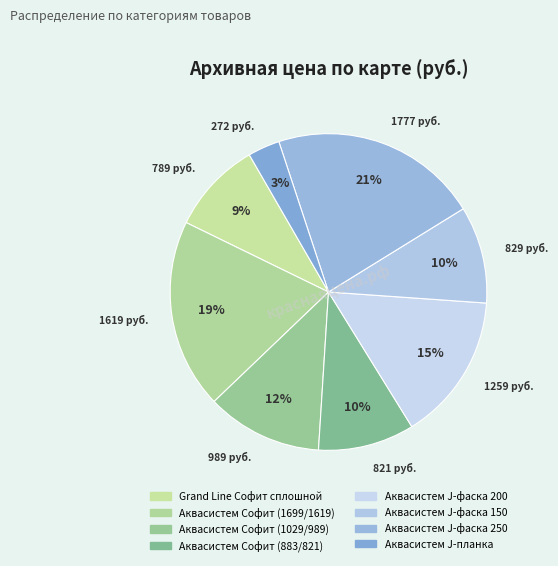

Rank the categories by value from highest to lowest.

Аквасистем J-фаска 250, Аквасистем Софит (1699/1619), Аквасистем J-фаска 200, Аквасистем Софит (1029/989), Аквасистем J-фаска 150, Аквасистем Софит (883/821), Grand Line Софит сплошной, Аквасистем J-планка